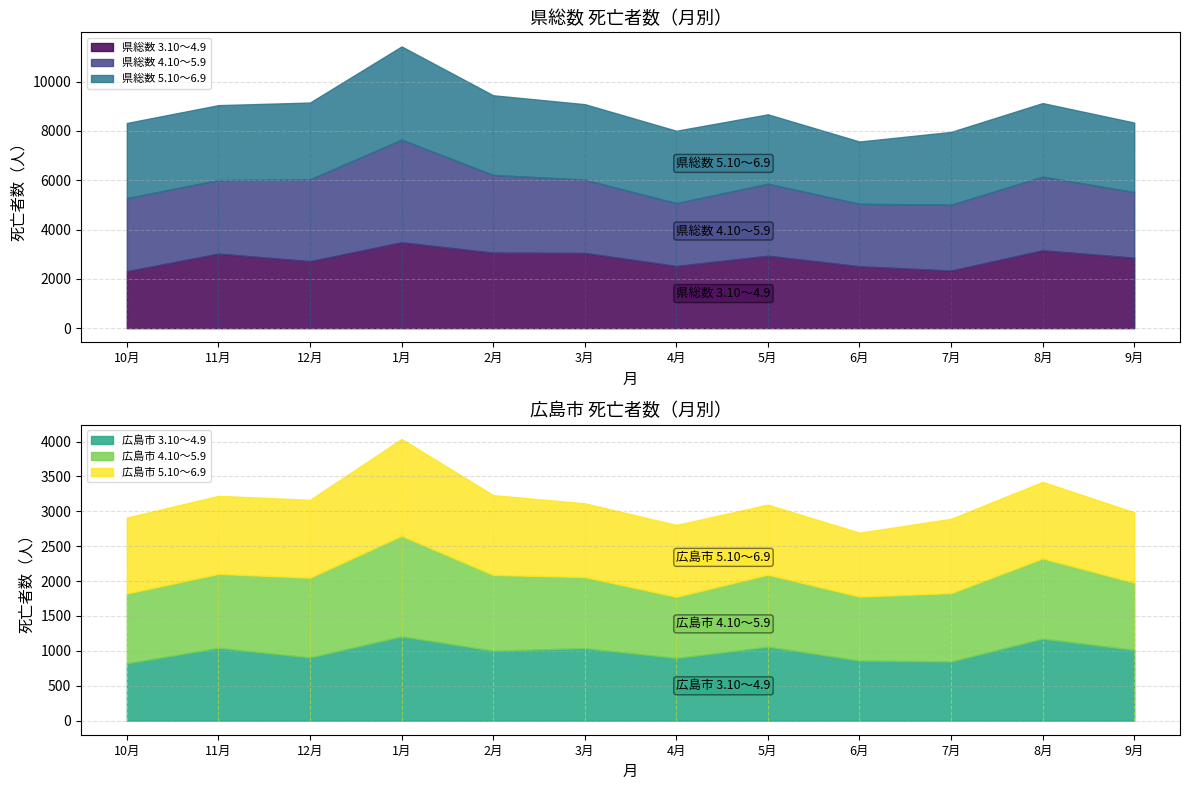

Is the value of 広島市 4.10～5.9 at 7月 greater than the value of 県総数 4.10～5.9 at 1月?

No